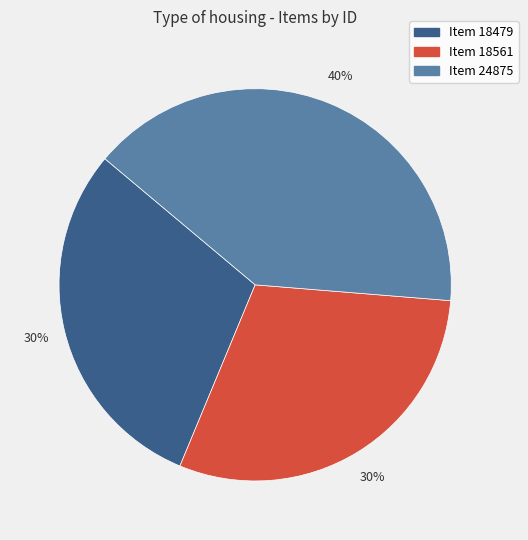

Count the number of slices in the pie.

3